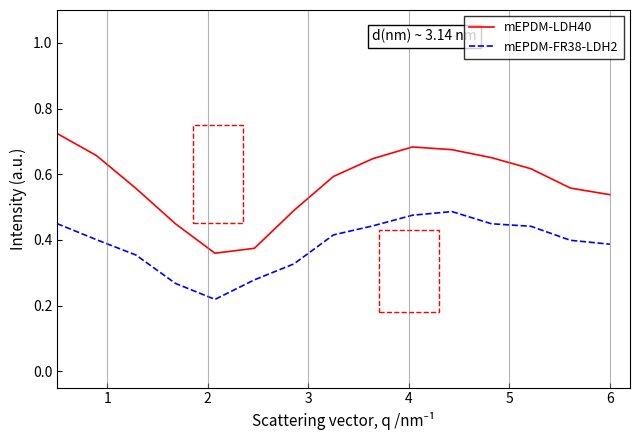

Which series has the largest range (max minus min)?

mEPDM-LDH40